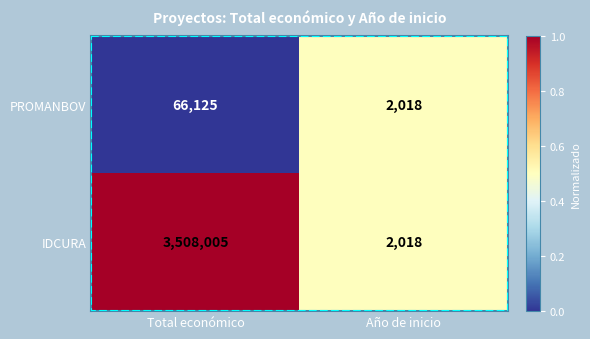

The PROMANBOV series shows 2018 at Año de inicio. True or false?

True